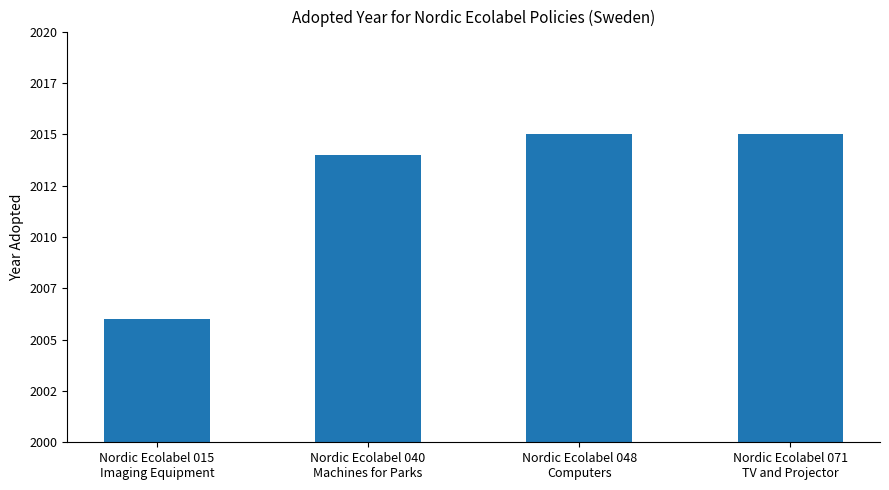

What is the label of the 3rd bar from the left?

Nordic Ecolabel 048
Computers